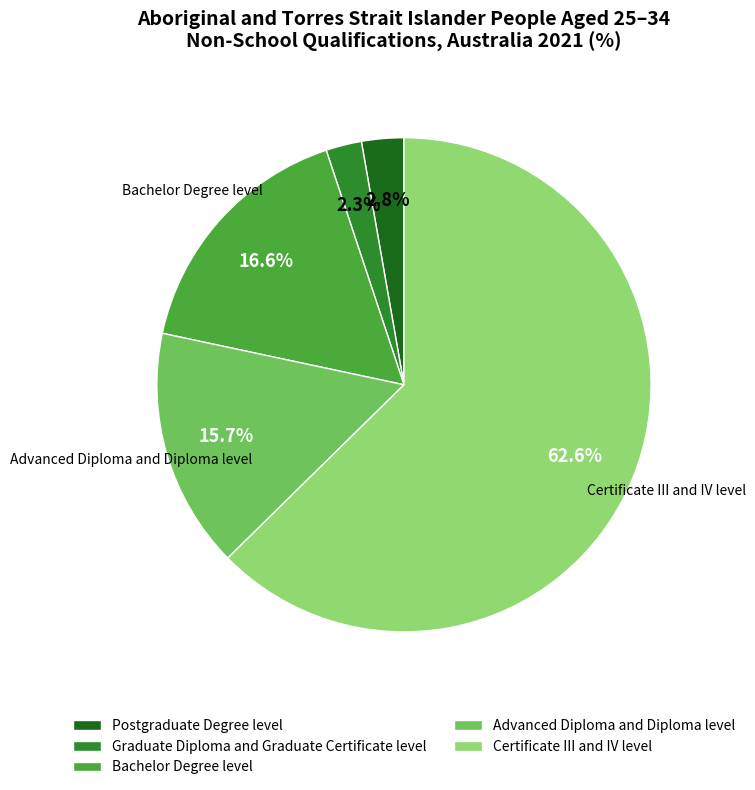

What percentage is the Bachelor Degree level slice, to the nearest percent?

17%